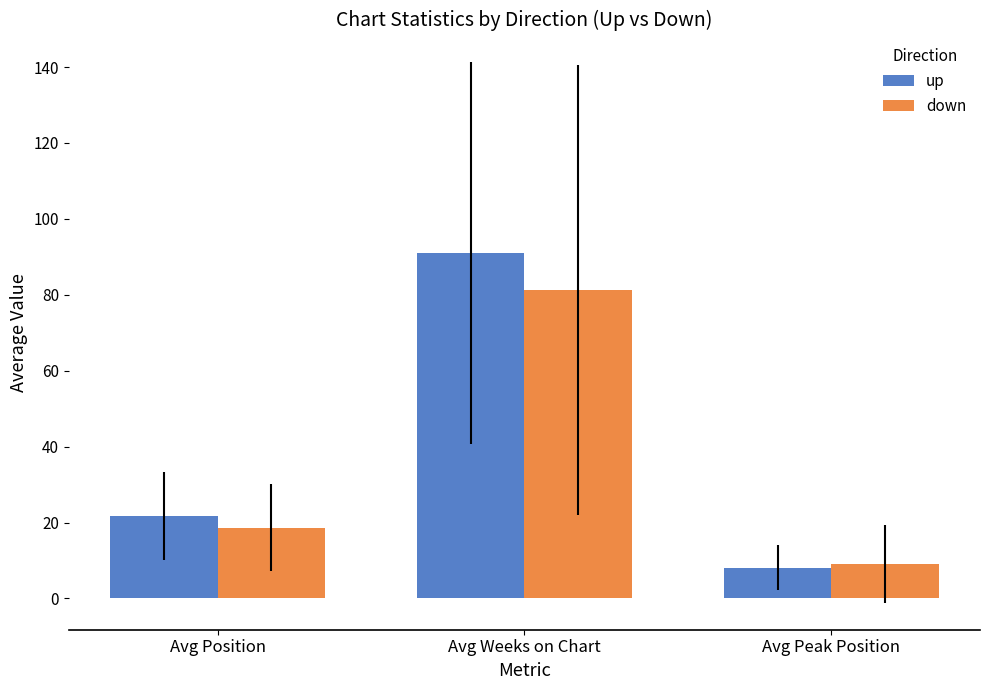

True or false: up has a value of 30.2 at Avg Position.

False